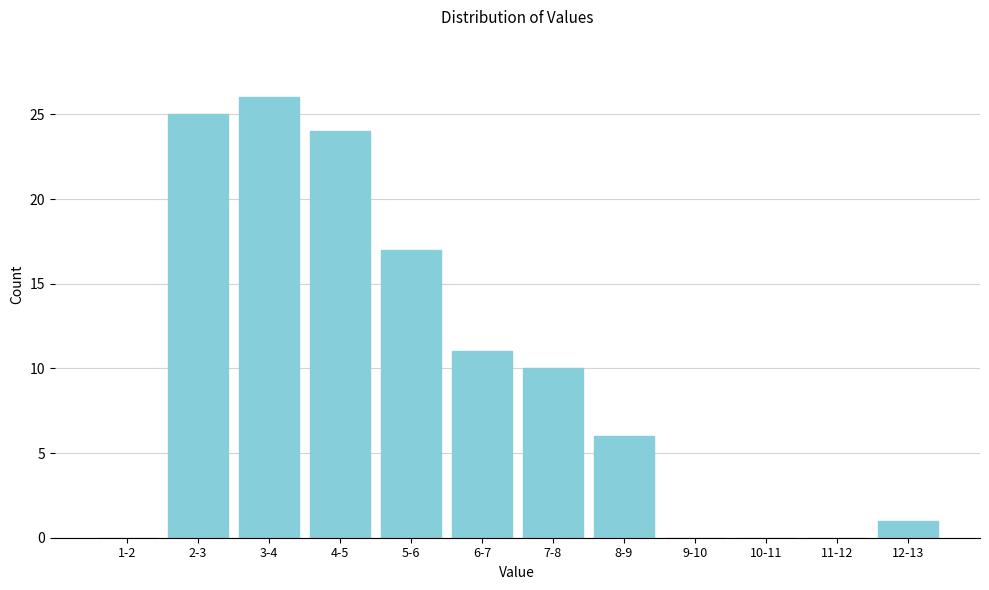

Reading left to right, list all the values displayed in this chart.

1-2=0	2-3=25	3-4=26	4-5=24	5-6=17	6-7=11	7-8=10	8-9=6	9-10=0	10-11=0	11-12=0	12-13=1